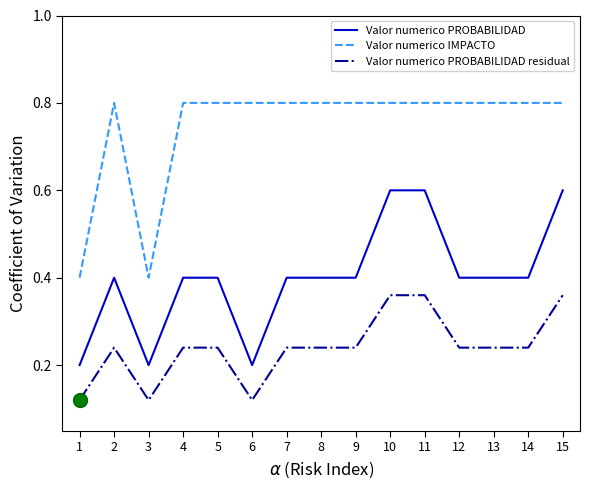

What is the greatest value displayed?

0.8